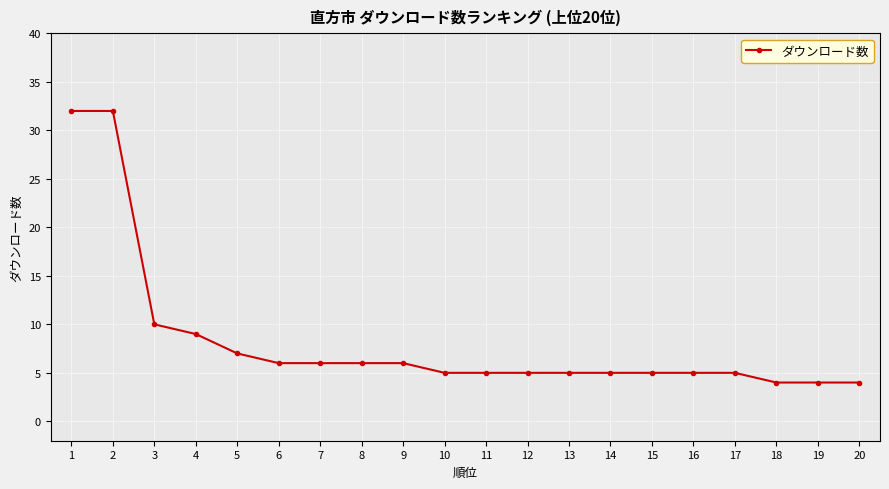

What is the average value?

8